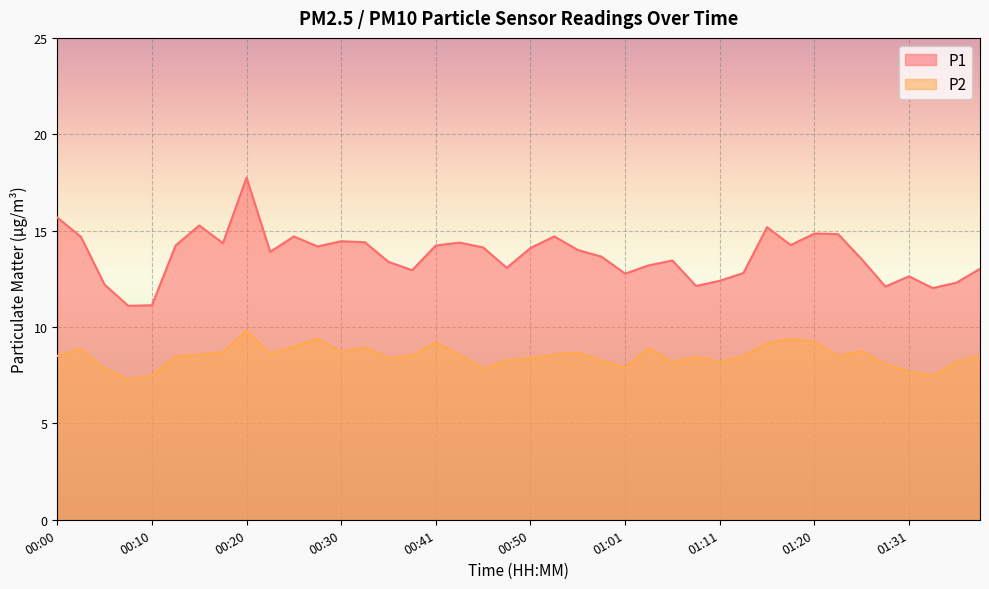

What is the highest value of the P1 series?

17.8